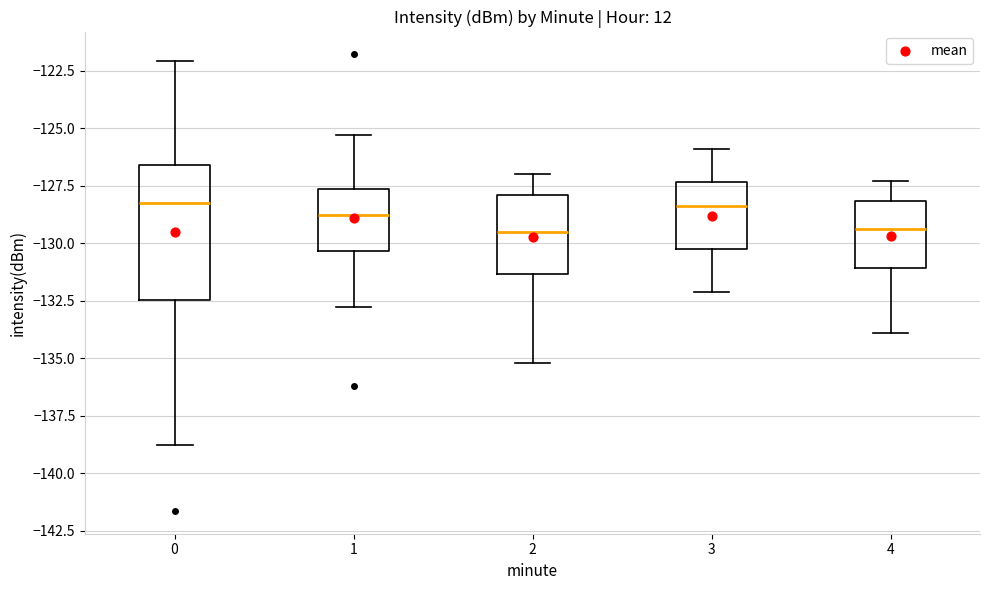

Reading left to right, read every box against the y-axis: the position of its median line, the range the box covers, and the ends of its whiskers. The values are not printed on the chart, so give them approximately, as read against the axis.

0: median -128.0, box -132.5 to -126.5, whiskers -139.0 to -122.0
1: median -129.0, box -130.5 to -127.5, whiskers -133.0 to -125.5
2: median -129.5, box -131.5 to -128.0, whiskers -135.0 to -127.0
3: median -128.5, box -130.0 to -127.5, whiskers -132.0 to -126.0
4: median -129.5, box -131.0 to -128.0, whiskers -134.0 to -127.5